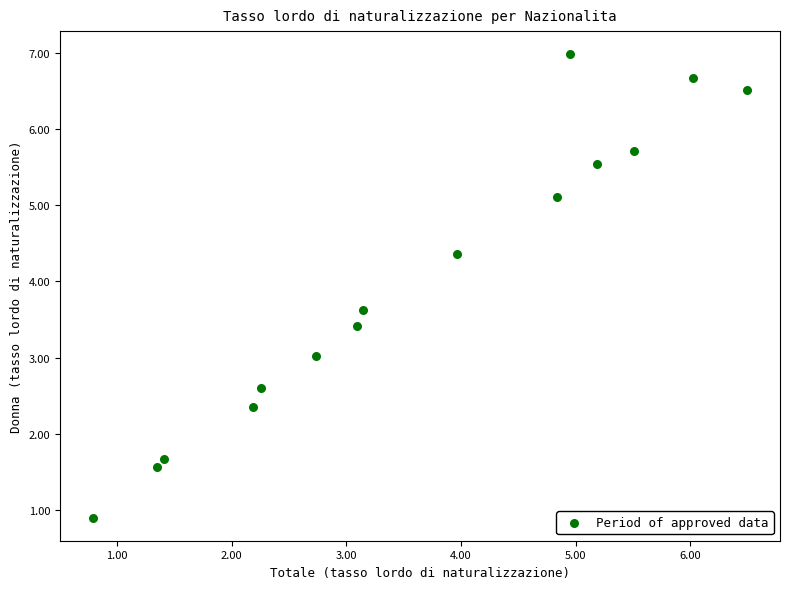

What is the range of Y values (max minus min)?

6.1